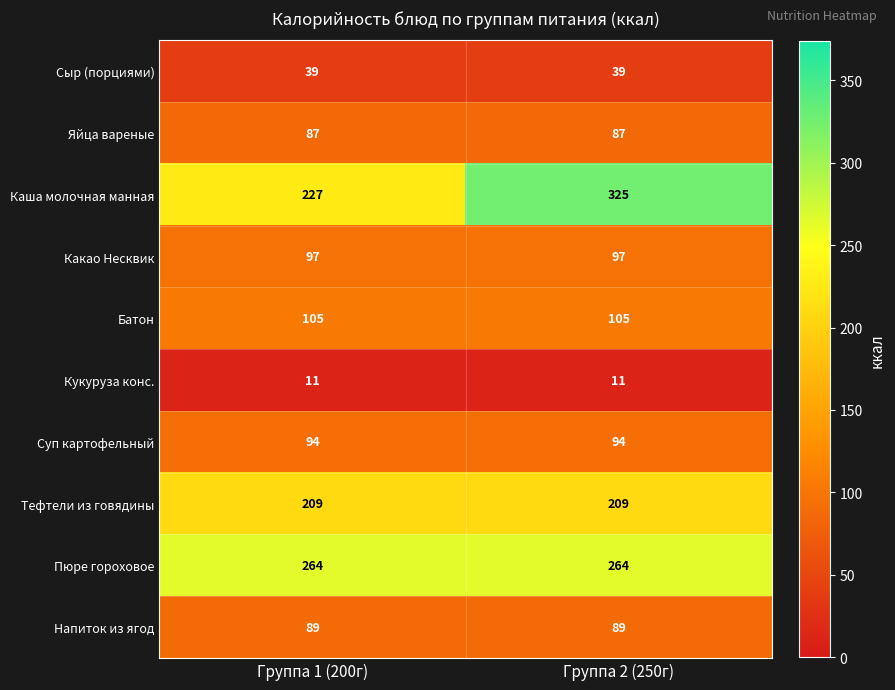

Which category has the highest value across all series?

Группа 2 (250г)